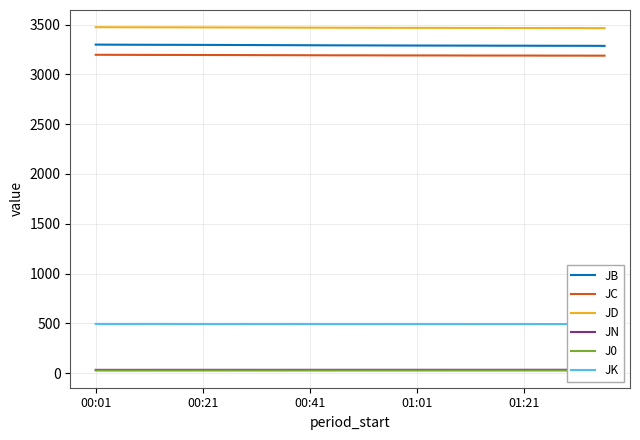

The value of JB at 00:41 is 5553.2. True or false?

False